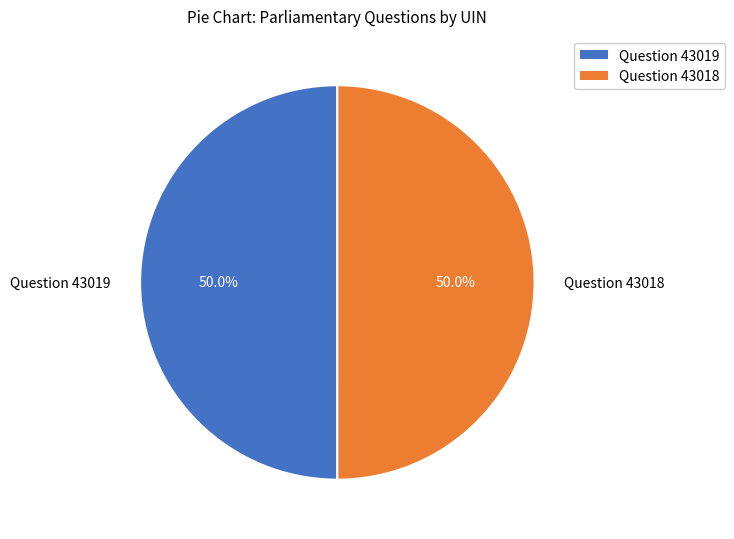

True or false: Question 43019 accounts for 39% of the total.

False